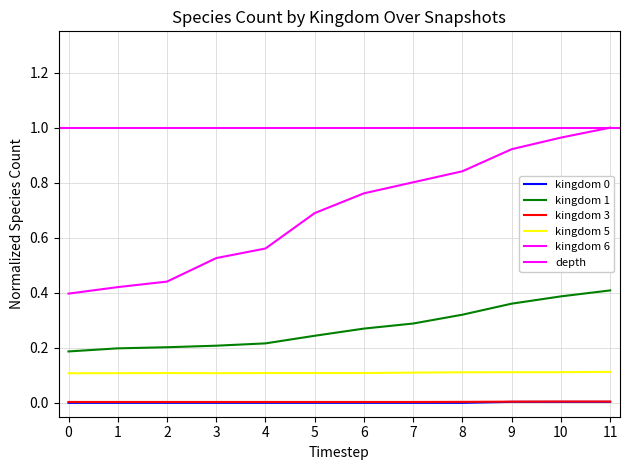

Reading left to right, extract all data points from this chart.

kingdom_0: 0.0	0.0	0.0	0.0	0.0	0.0	0.0	0.0	0.0	0.0	0.0	0.0
kingdom_1: 0.2	0.2	0.2	0.2	0.2	0.2	0.3	0.3	0.3	0.4	0.4	0.4
kingdom_3: 0.0	0.0	0.0	0.0	0.0	0.0	0.0	0.0	0.0	0.0	0.0	0.0
kingdom_5: 0.1	0.1	0.1	0.1	0.1	0.1	0.1	0.1	0.1	0.1	0.1	0.1
kingdom_6: 0.4	0.4	0.4	0.5	0.6	0.7	0.8	0.8	0.8	0.9	1.0	1.0